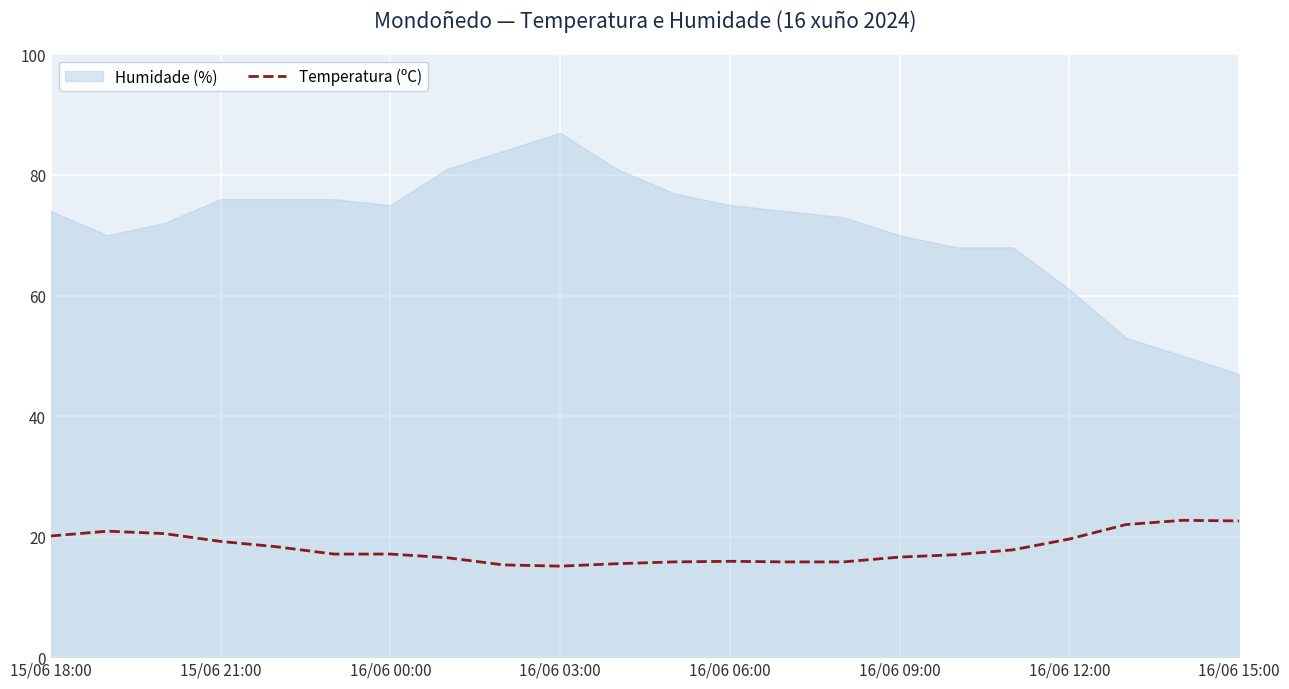

True or false: there are more than 2 points higher than both neighbors.

True